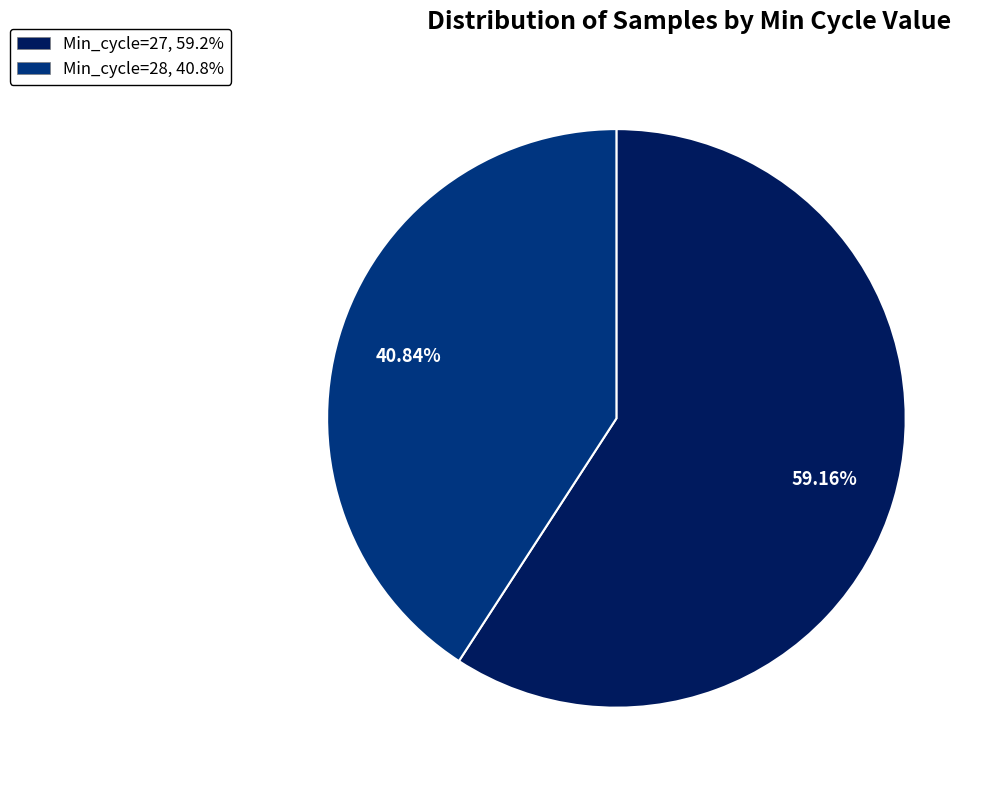

Is there a majority slice in this chart?

Yes